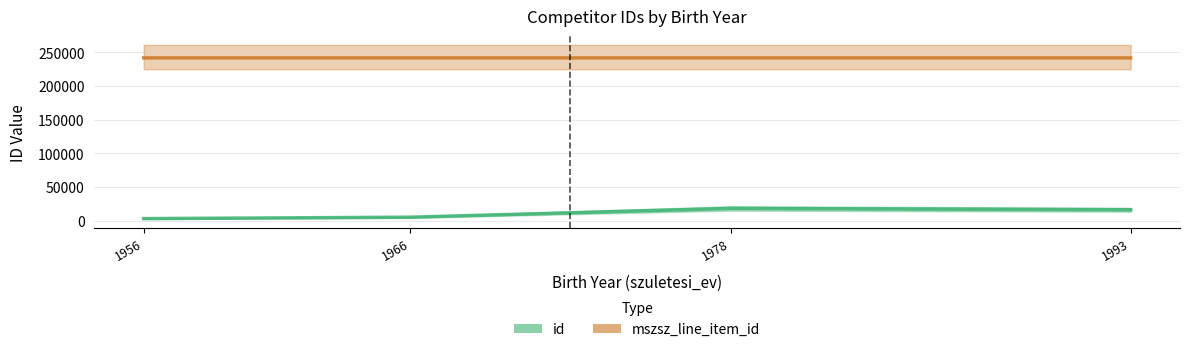

How many lines are shown in the chart?

2